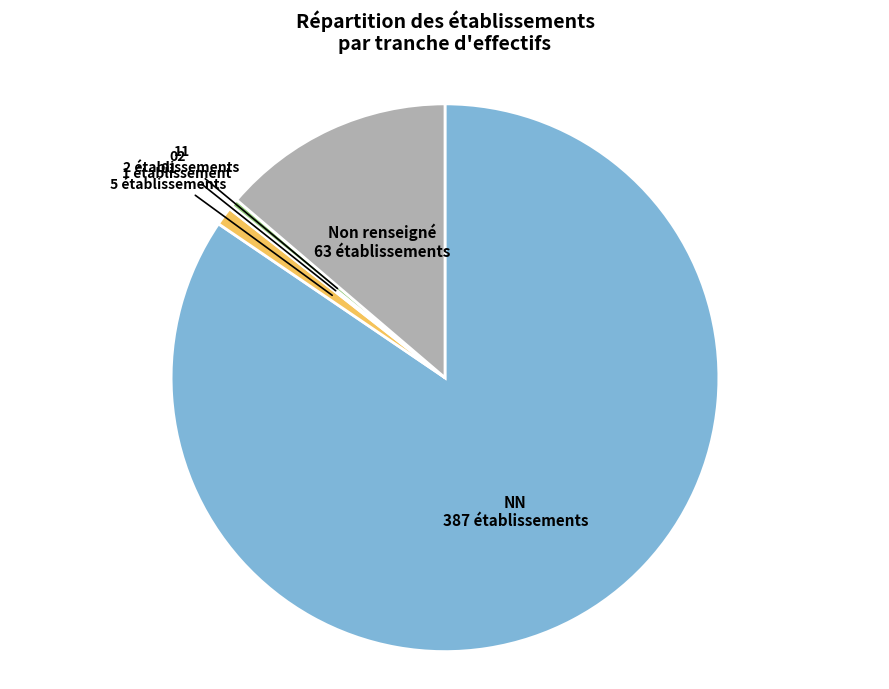

Does any single category account for the majority?

Yes